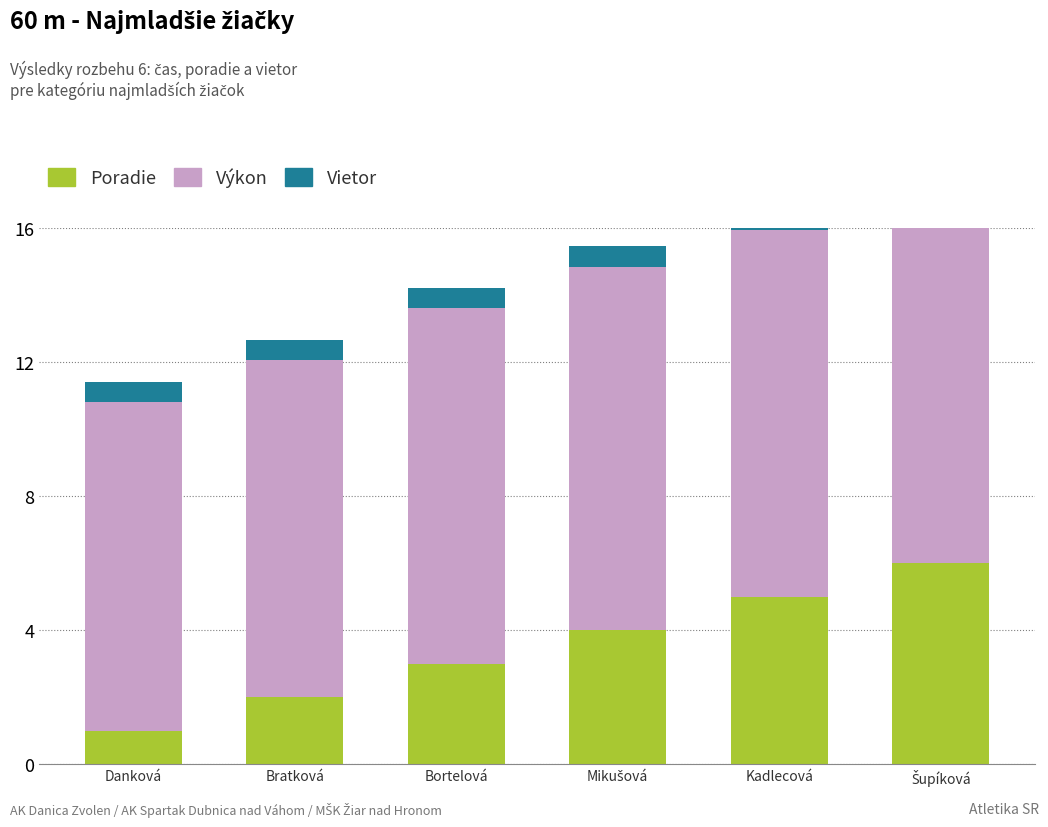

The value of Poradie at Danková is 1.7. True or false?

False